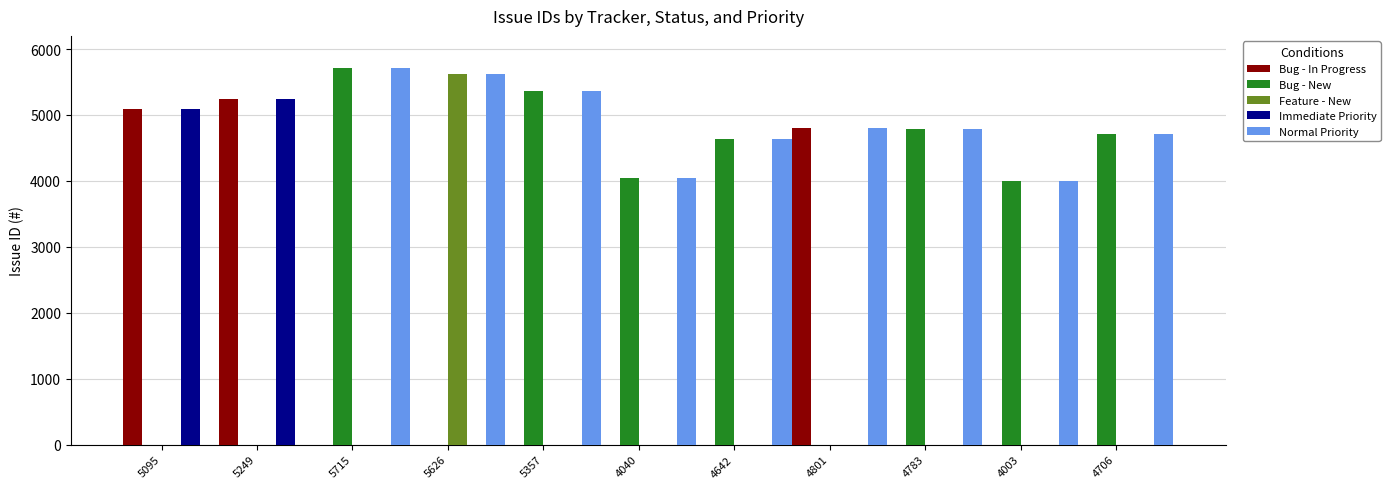

What is the sum of all Immediate Priority values?

10344